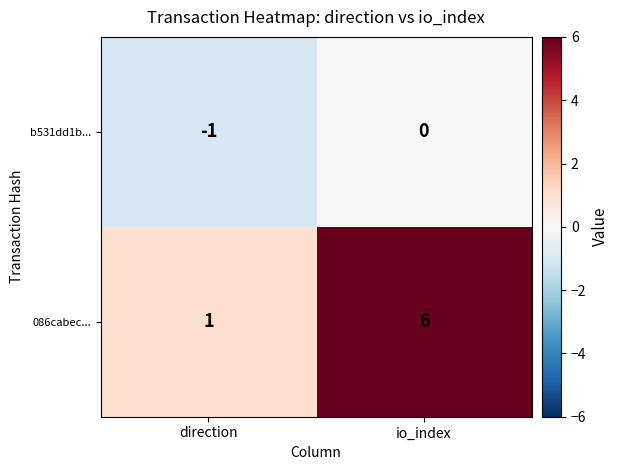

Reading right to left, list all the values displayed in this chart.

b531dd1b...: io_index=0	direction=-1
086cabec...: io_index=6	direction=1